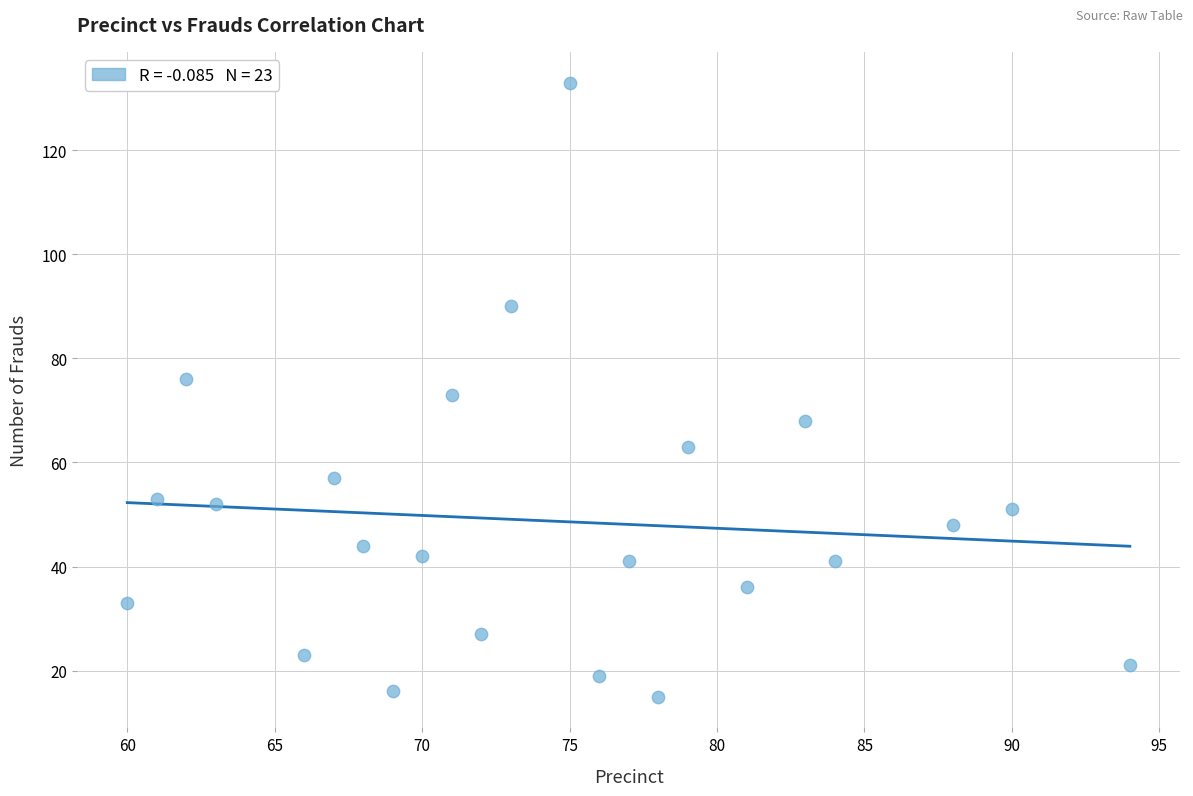

What is the range of Y values (max minus min)?

118